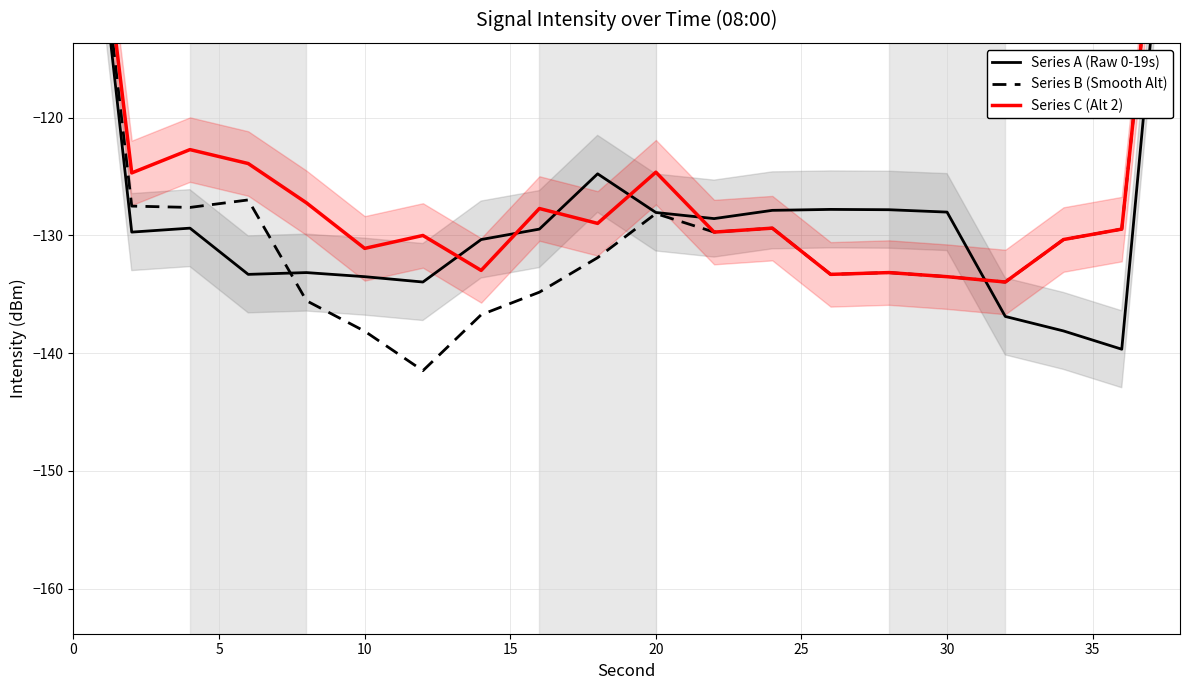

Is it true that Series A (Raw 0-19s) equals -64.9 at 30?

False